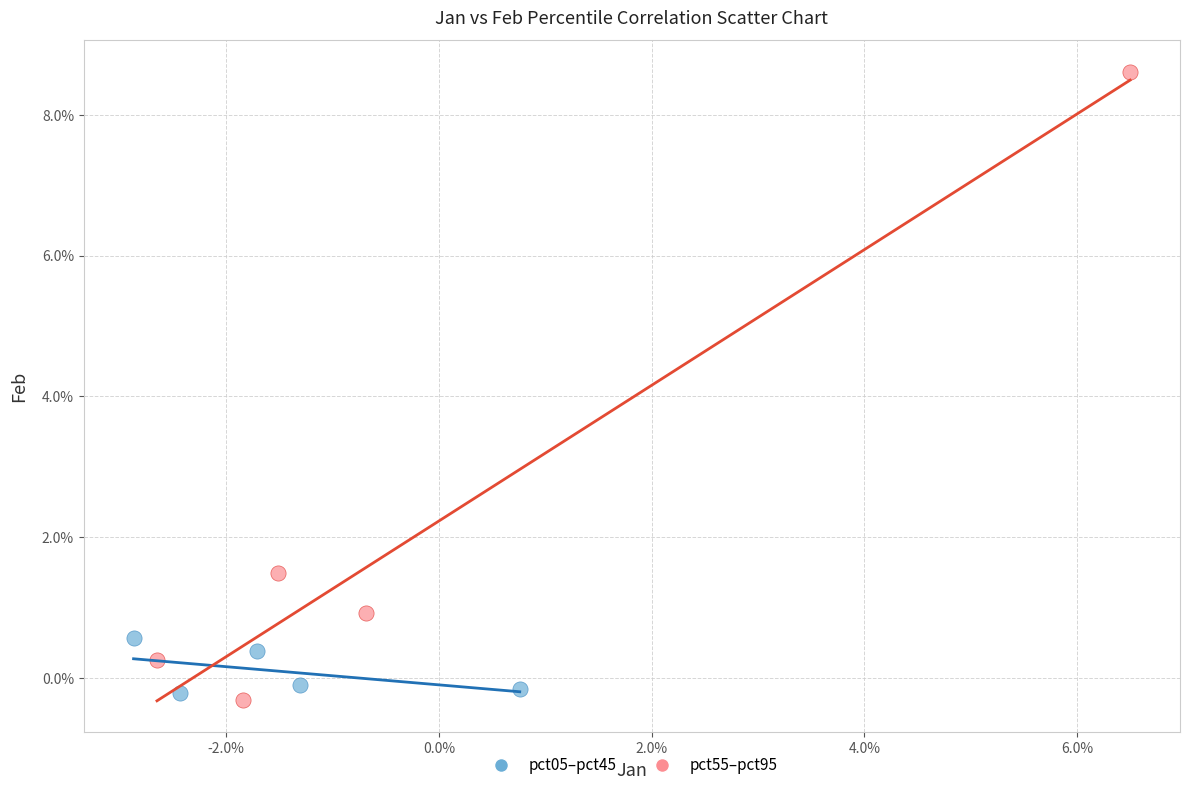

Which series has the largest Y range (max minus min)?

pct55–pct95